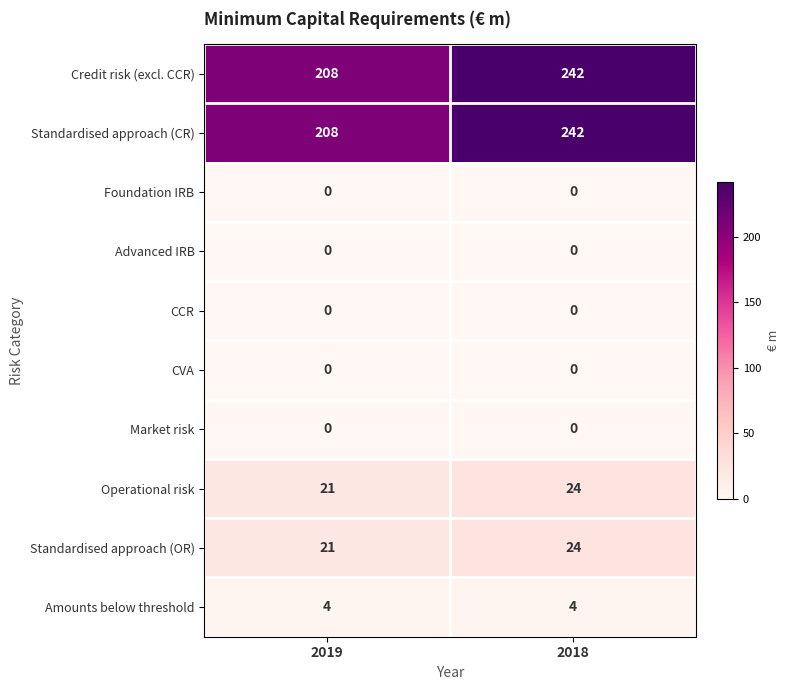

How many categories are shown in the chart?

2